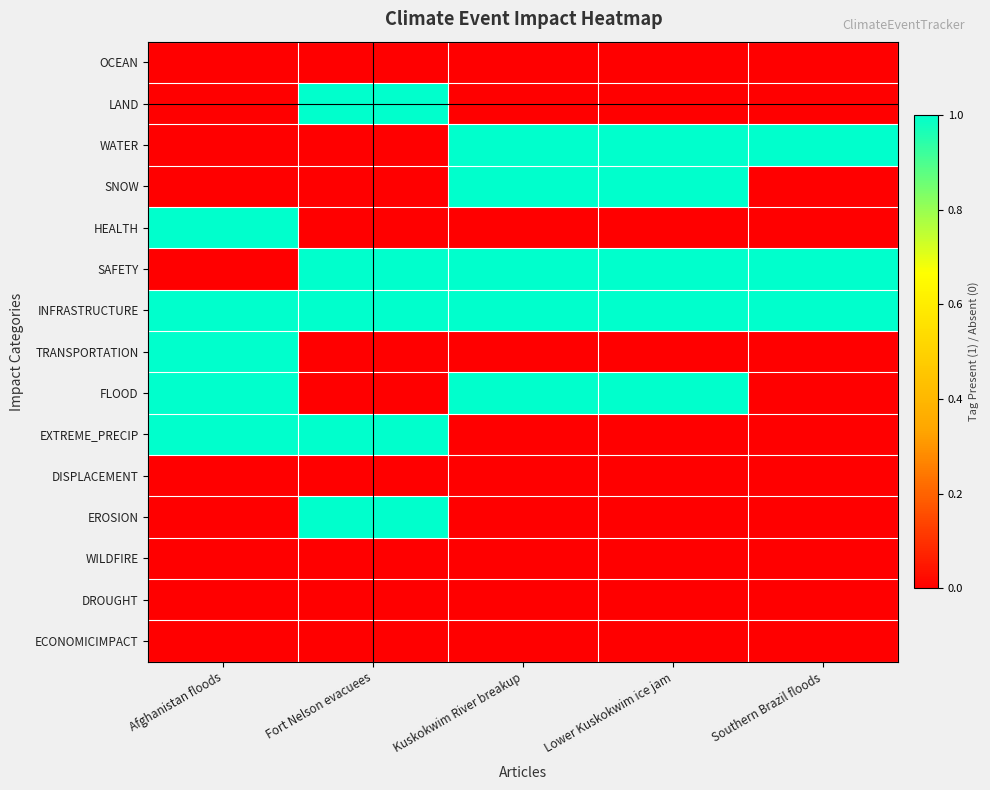

Reading left to right, extract all data points from this chart.

OCEAN: Afghanistan floods=0	Fort Nelson evacuees=0	Kuskokwim River breakup=0	Lower Kuskokwim ice jam=0	Southern Brazil floods=0
LAND: Afghanistan floods=0	Fort Nelson evacuees=1	Kuskokwim River breakup=0	Lower Kuskokwim ice jam=0	Southern Brazil floods=0
WATER: Afghanistan floods=0	Fort Nelson evacuees=0	Kuskokwim River breakup=1	Lower Kuskokwim ice jam=1	Southern Brazil floods=1
SNOW: Afghanistan floods=0	Fort Nelson evacuees=0	Kuskokwim River breakup=1	Lower Kuskokwim ice jam=1	Southern Brazil floods=0
HEALTH: Afghanistan floods=1	Fort Nelson evacuees=0	Kuskokwim River breakup=0	Lower Kuskokwim ice jam=0	Southern Brazil floods=0
SAFETY: Afghanistan floods=0	Fort Nelson evacuees=1	Kuskokwim River breakup=1	Lower Kuskokwim ice jam=1	Southern Brazil floods=1
INFRASTRUCTURE: Afghanistan floods=1	Fort Nelson evacuees=1	Kuskokwim River breakup=1	Lower Kuskokwim ice jam=1	Southern Brazil floods=1
TRANSPORTATION: Afghanistan floods=1	Fort Nelson evacuees=0	Kuskokwim River breakup=0	Lower Kuskokwim ice jam=0	Southern Brazil floods=0
FLOOD: Afghanistan floods=1	Fort Nelson evacuees=0	Kuskokwim River breakup=1	Lower Kuskokwim ice jam=1	Southern Brazil floods=0
EXTREME_PRECIP: Afghanistan floods=1	Fort Nelson evacuees=1	Kuskokwim River breakup=0	Lower Kuskokwim ice jam=0	Southern Brazil floods=0
DISPLACEMENT: Afghanistan floods=0	Fort Nelson evacuees=0	Kuskokwim River breakup=0	Lower Kuskokwim ice jam=0	Southern Brazil floods=0
EROSION: Afghanistan floods=0	Fort Nelson evacuees=1	Kuskokwim River breakup=0	Lower Kuskokwim ice jam=0	Southern Brazil floods=0
WILDFIRE: Afghanistan floods=0	Fort Nelson evacuees=0	Kuskokwim River breakup=0	Lower Kuskokwim ice jam=0	Southern Brazil floods=0
DROUGHT: Afghanistan floods=0	Fort Nelson evacuees=0	Kuskokwim River breakup=0	Lower Kuskokwim ice jam=0	Southern Brazil floods=0
ECONOMICIMPACT: Afghanistan floods=0	Fort Nelson evacuees=0	Kuskokwim River breakup=0	Lower Kuskokwim ice jam=0	Southern Brazil floods=0